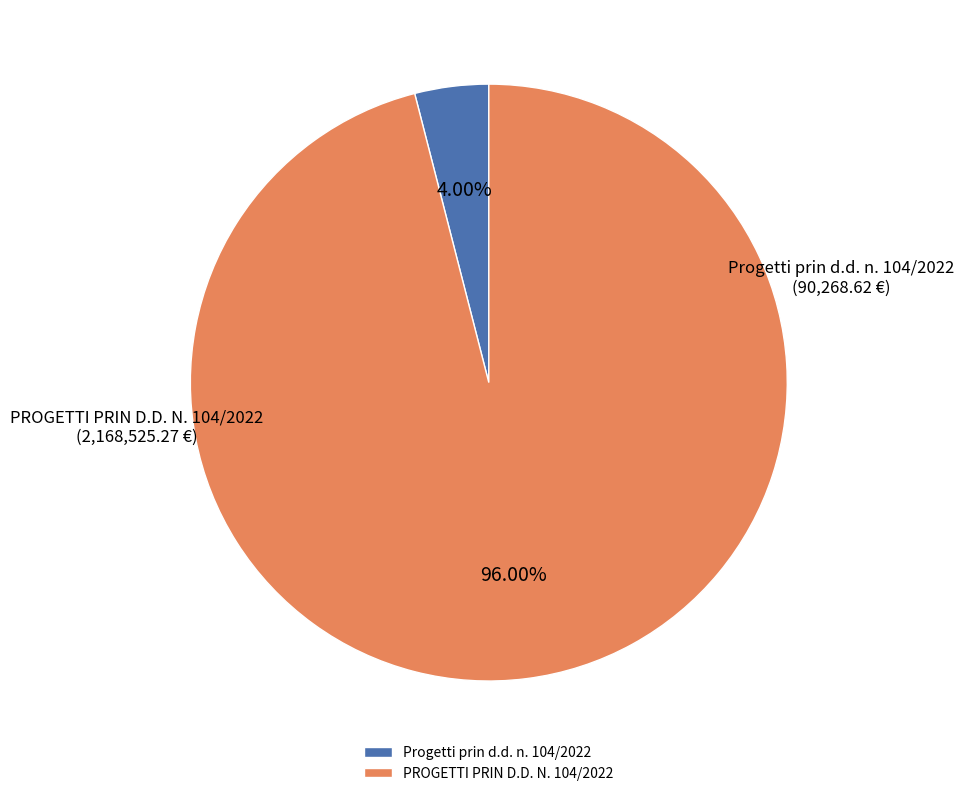

Does any single category account for the majority?

Yes